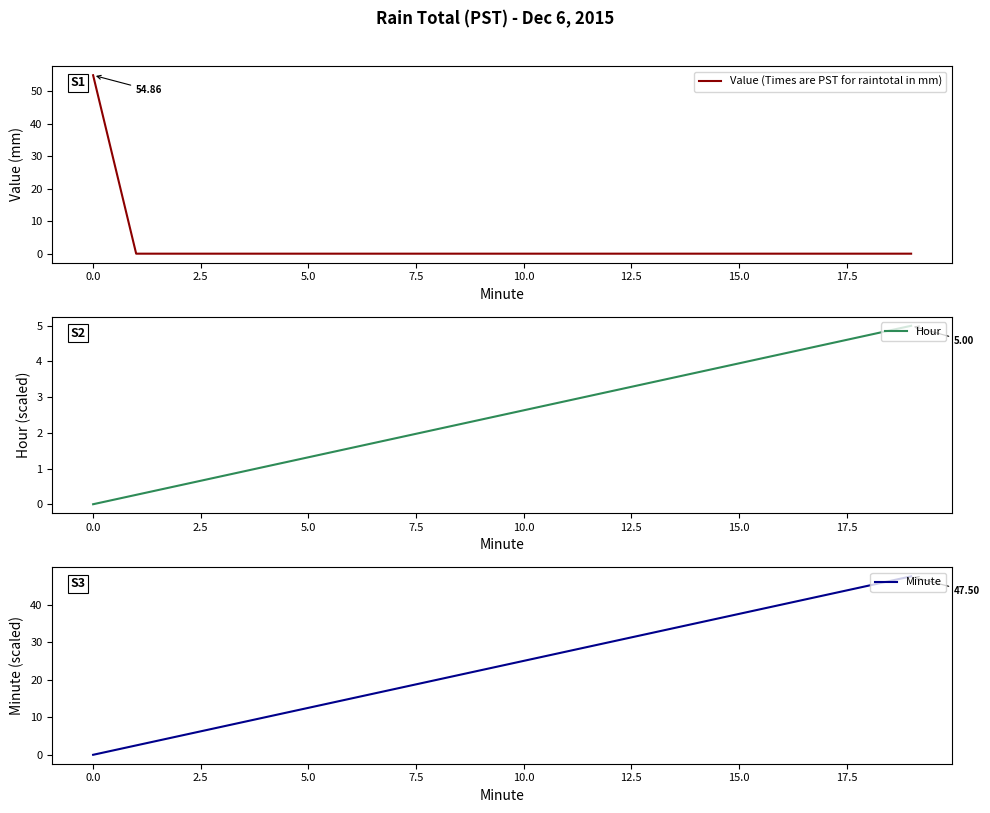

Rank the series at 19 from lowest to highest value.

Value (Times are PST for raintotal in mm), Hour, Minute